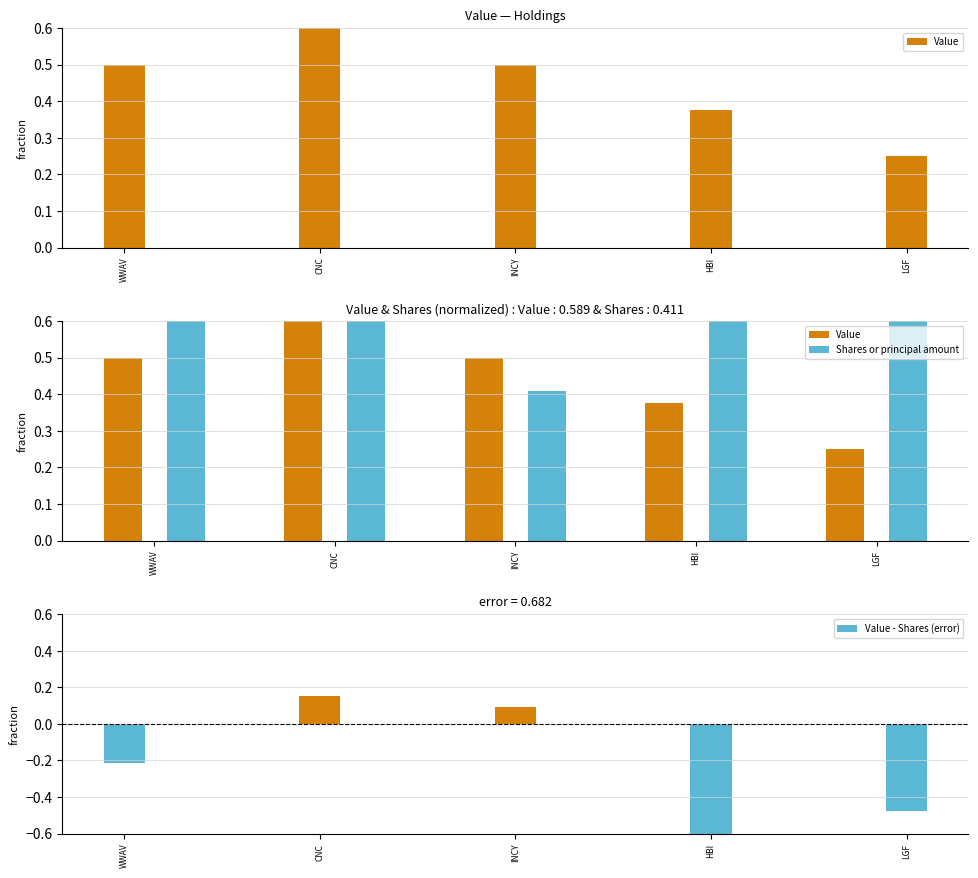

The Shares or principal amount series shows 0.6 at INCY. True or false?

False